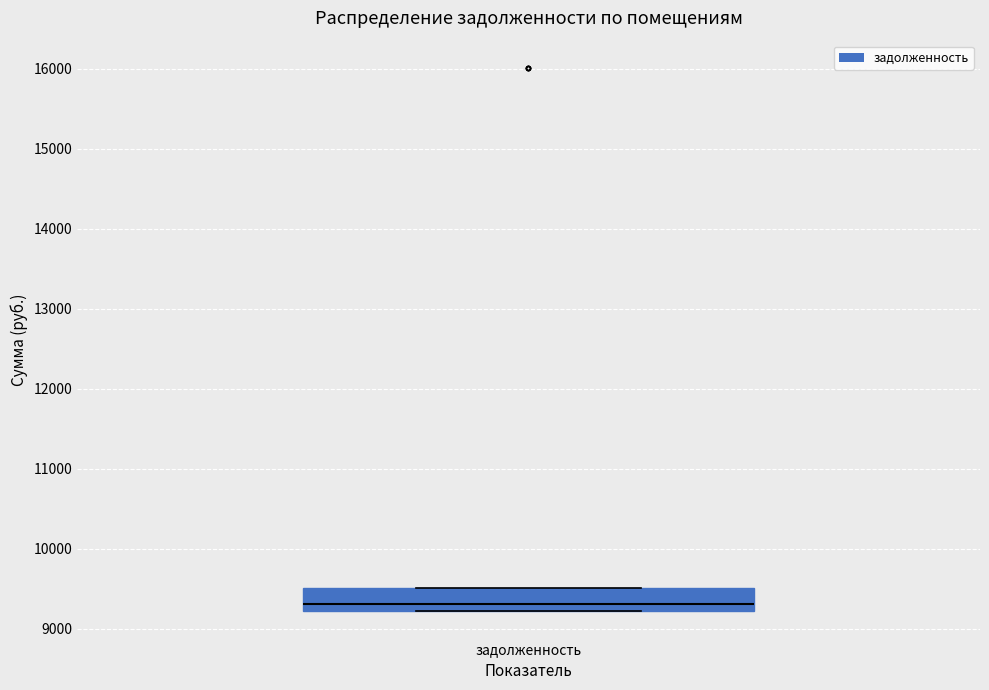

Transcribe this box plot: give where the median line is, the range the box spans, and where the two whiskers end, as read against the y-axis. The values are not printed on the chart, so give them approximately, as read against the axis.

median 9300, box 9200 to 9500, whiskers 9200 to 9500